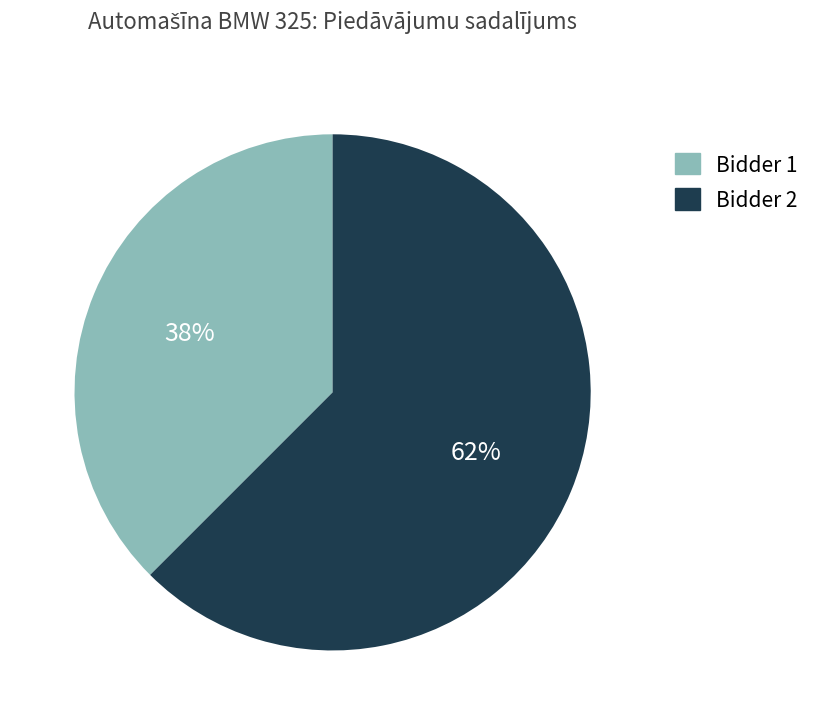

Is there any slice that represents more than half of the pie?

Yes